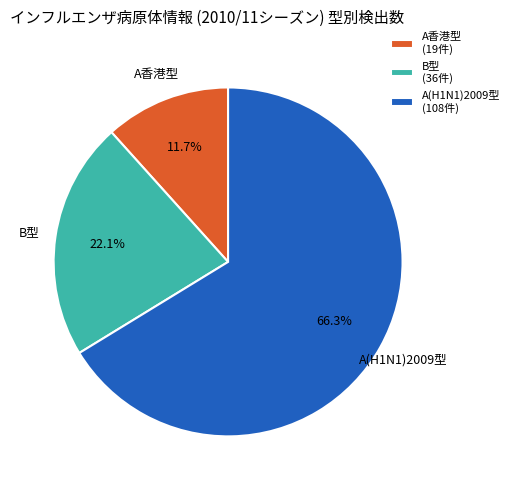

Which slice is the largest?

A(H1N1)2009型 (108件)